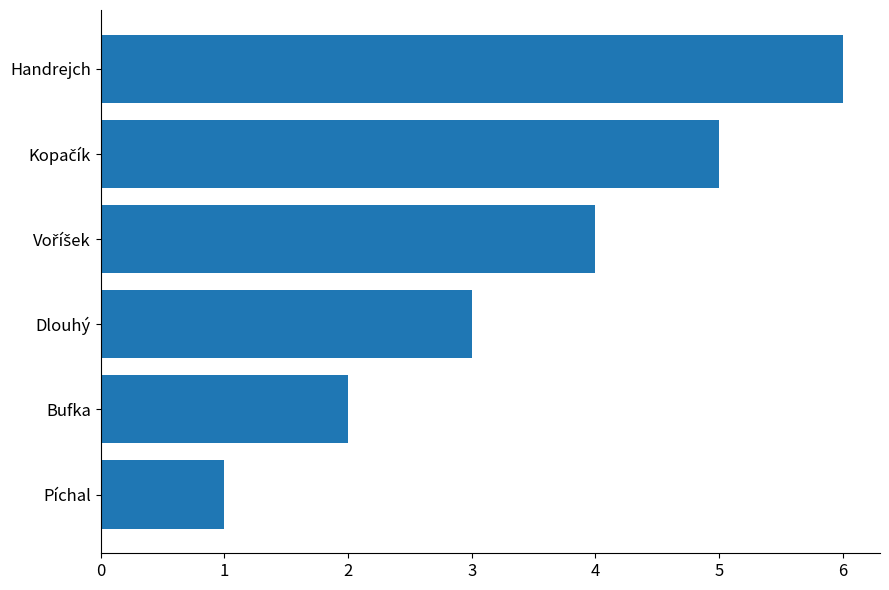

Is it true that the value at Bufka is 3?

False